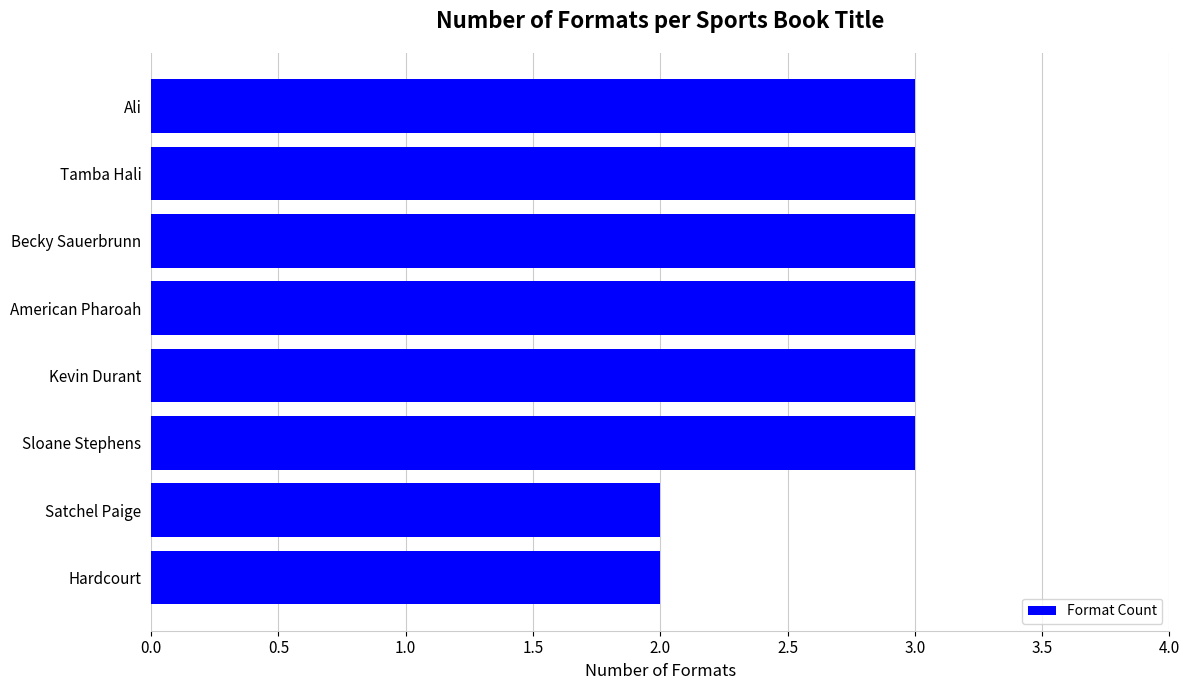

The value at American Pharoah is 3. True or false?

True